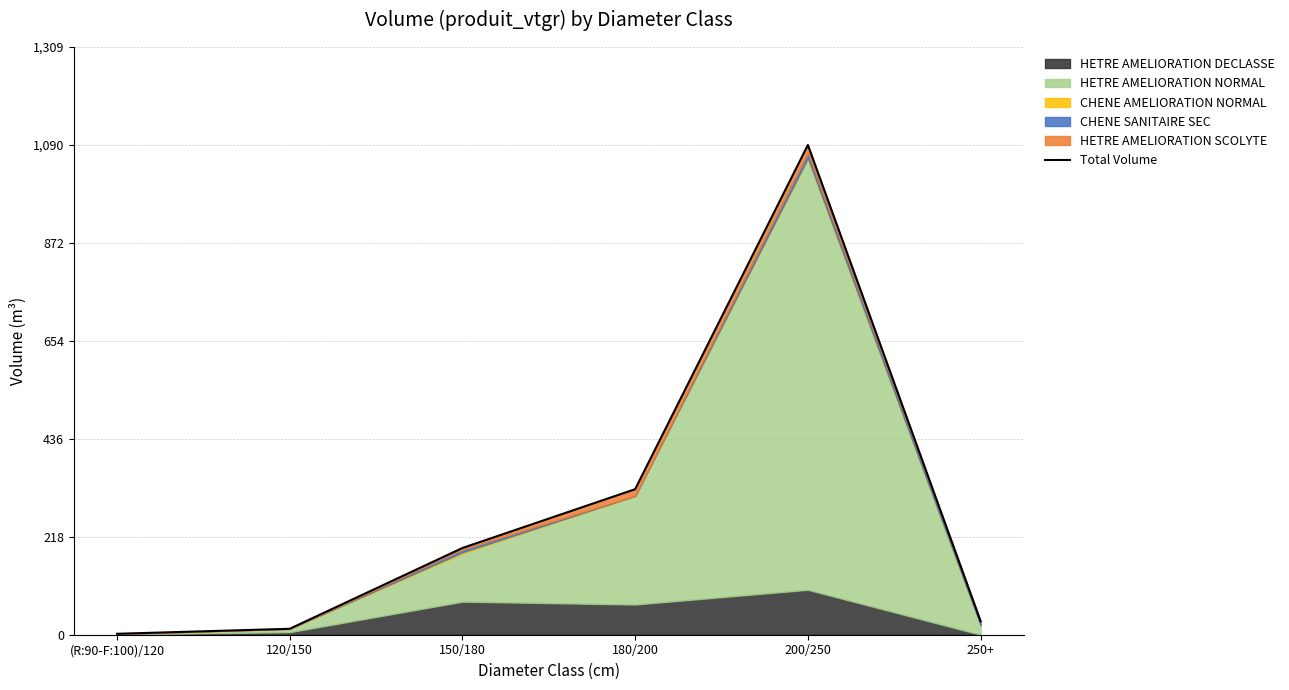

Approximately how many times larger is the value at 180/200 compared to 250+?

10.8